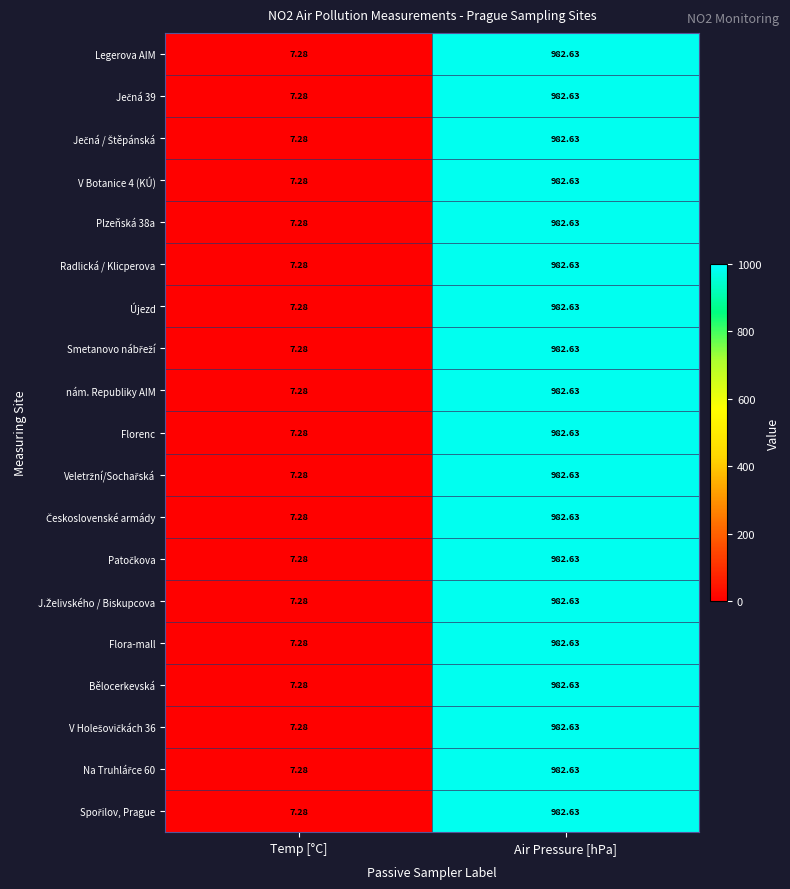

Which category has the lowest value in the nám. Republiky AIM series?

Temp [°C]